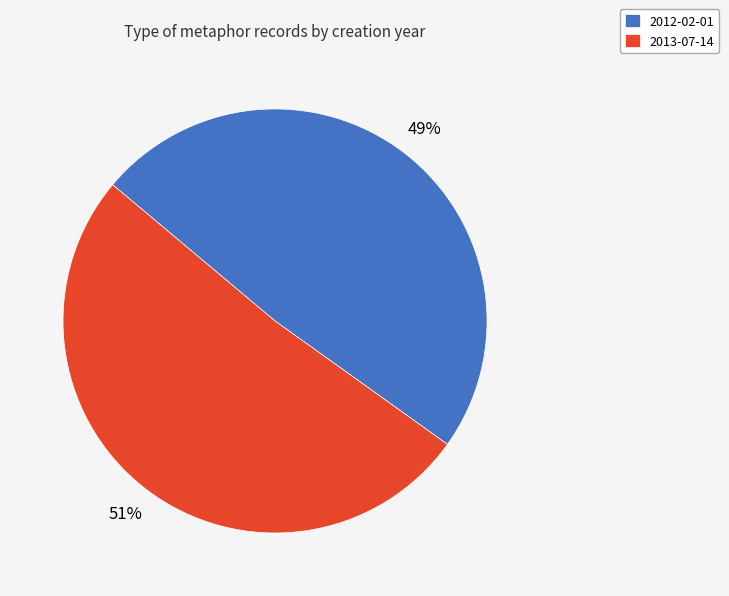

Does any single category account for the majority?

Yes